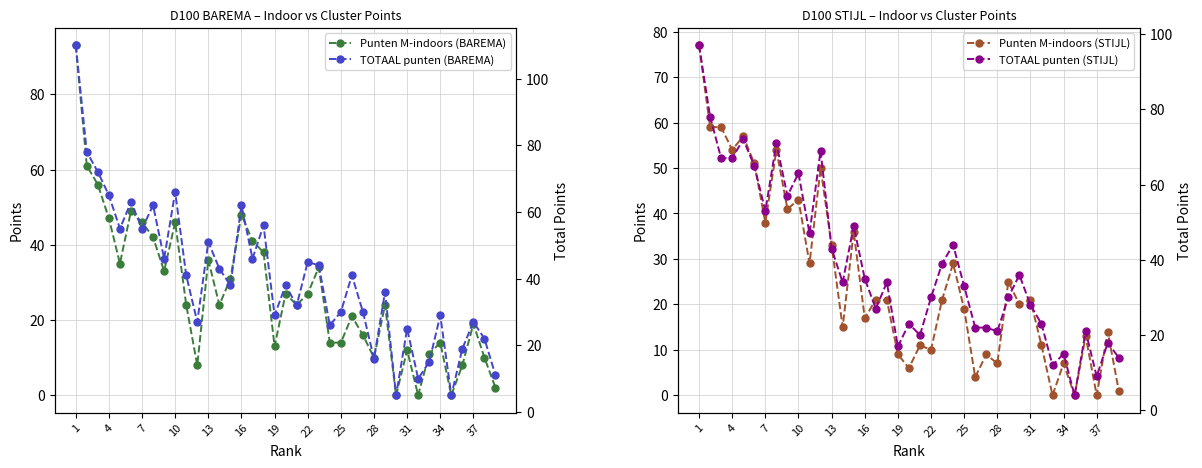

Does the chart display data point markers on the line(s)?

Yes